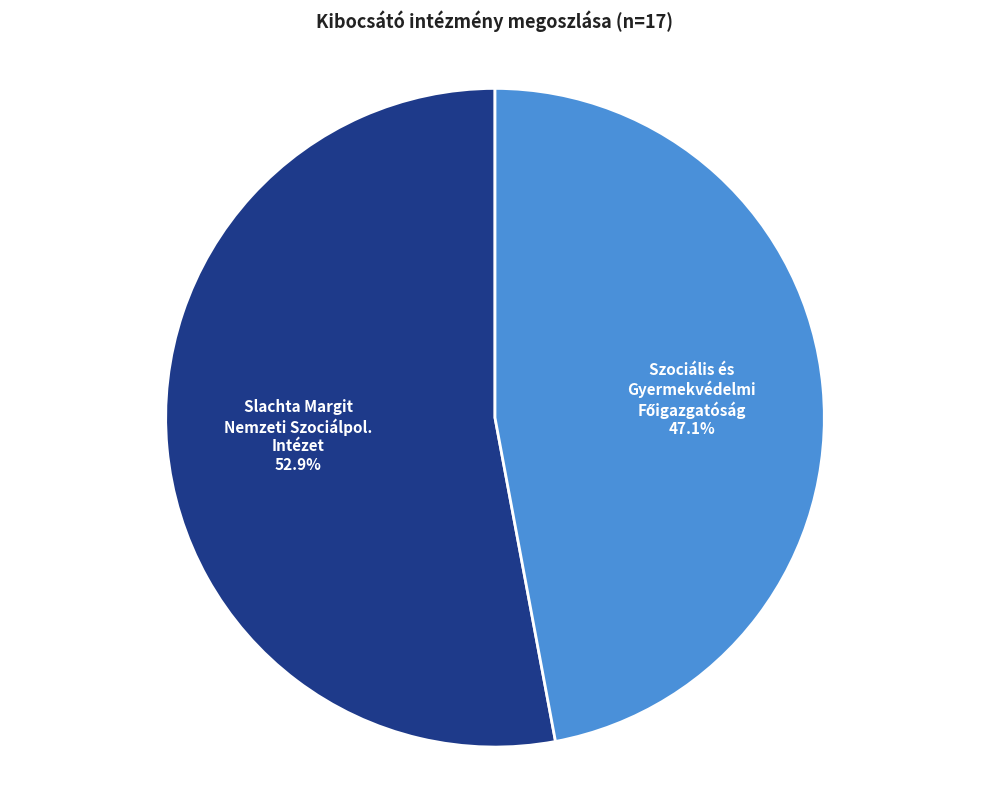

Count the number of slices in the pie.

2